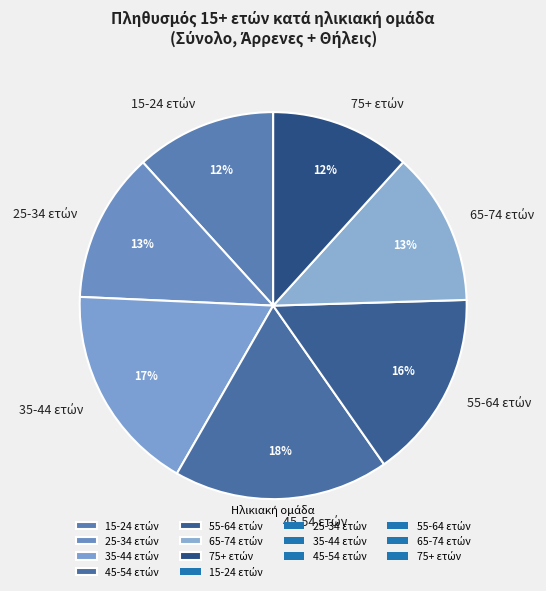

To the nearest percent, what is the average slice percentage?

14%